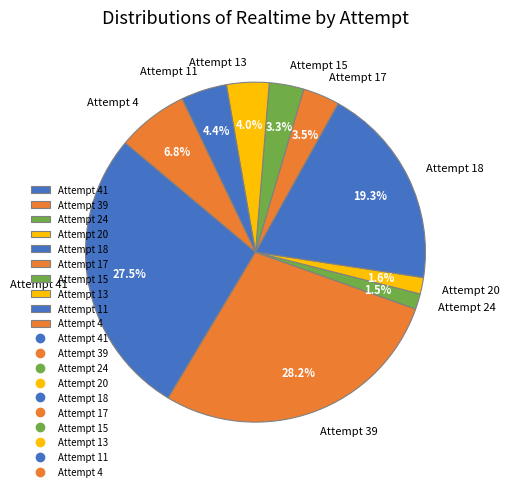

Does any single category account for the majority?

No